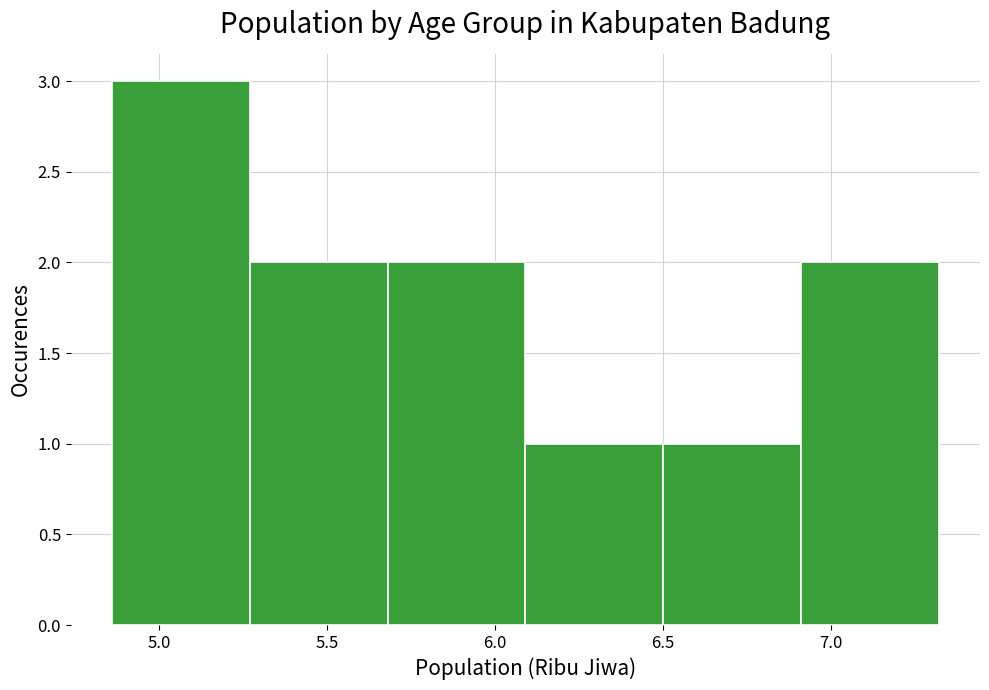

Reading left to right, transcribe this chart: for each bar, give the range it covers on the x-axis and its height. Neither the bar edges nor the heights are printed on the chart, so give them approximately, as read against the axes.

4.86 to 5.27: 3
5.27 to 5.68: 2
5.68 to 6.09: 2
6.09 to 6.50: 1
6.50 to 6.91: 1
6.91 to 7.32: 2